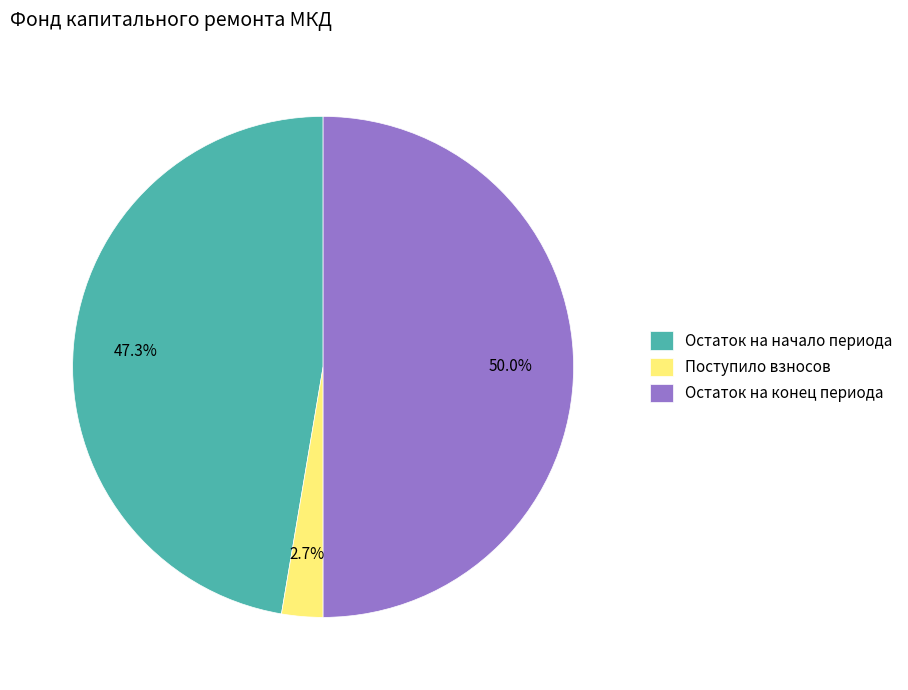

Is Остаток на начало периода the majority of the pie?

No